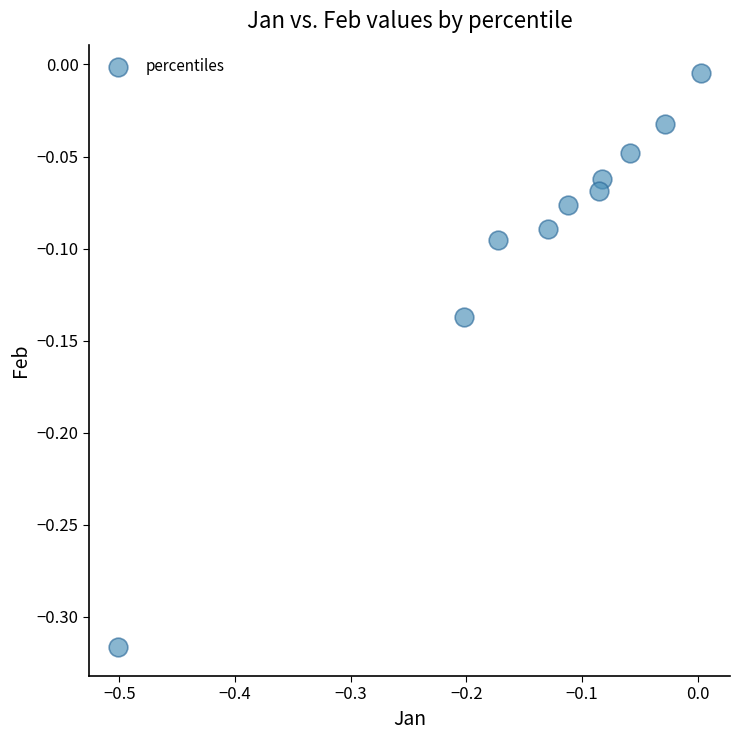

What is the range of Y values (max minus min)?

0.3